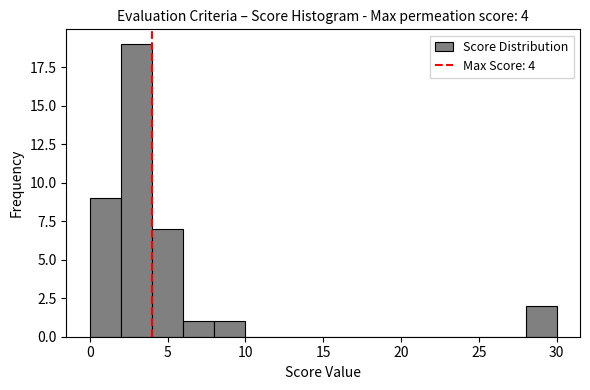

Reading left to right, list every bar in this chart as the range it spans on the x-axis followed by its height. The values are not printed on the chart, so give them approximately, as read against the axis.

0 to 2: 9
2 to 4: 19
4 to 6: 7
6 to 8: 1
8 to 10: 1
10 to 12: 0
12 to 14: 0
14 to 16: 0
16 to 18: 0
18 to 20: 0
20 to 22: 0
22 to 24: 0
24 to 26: 0
26 to 28: 0
28 to 30: 2